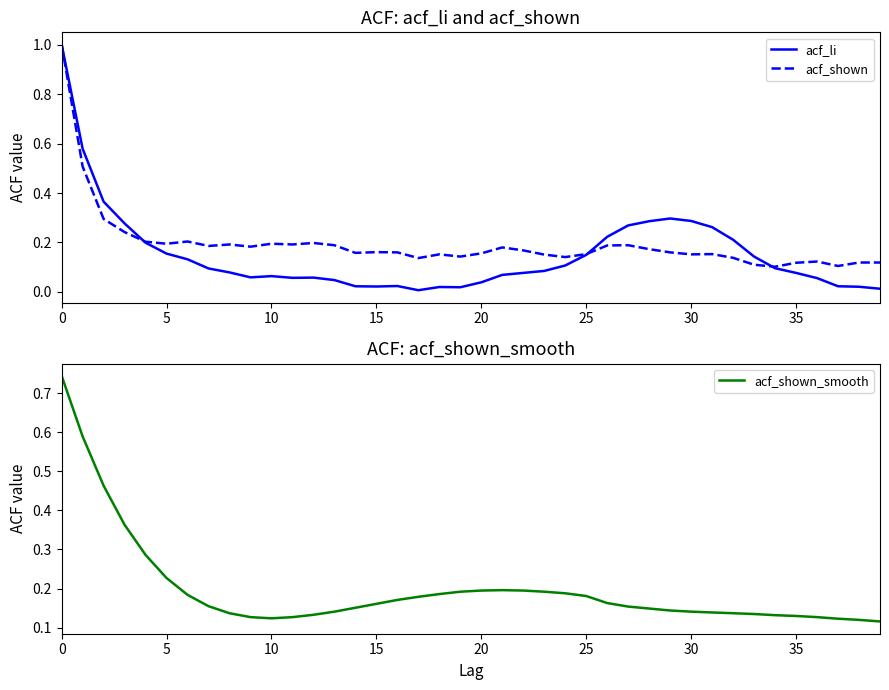

What is the sum of all acf_li values?

6.1